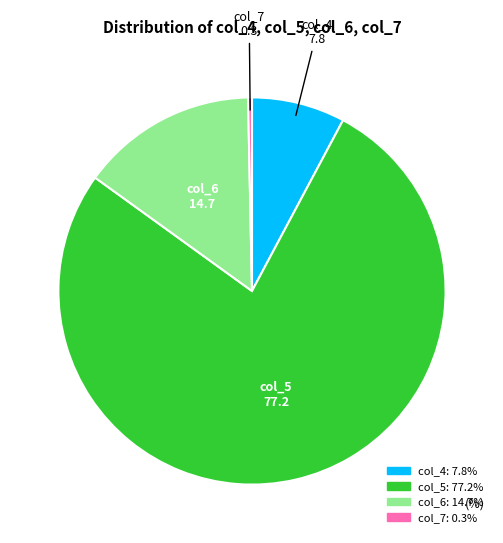

Which category accounts for the majority?

col_5